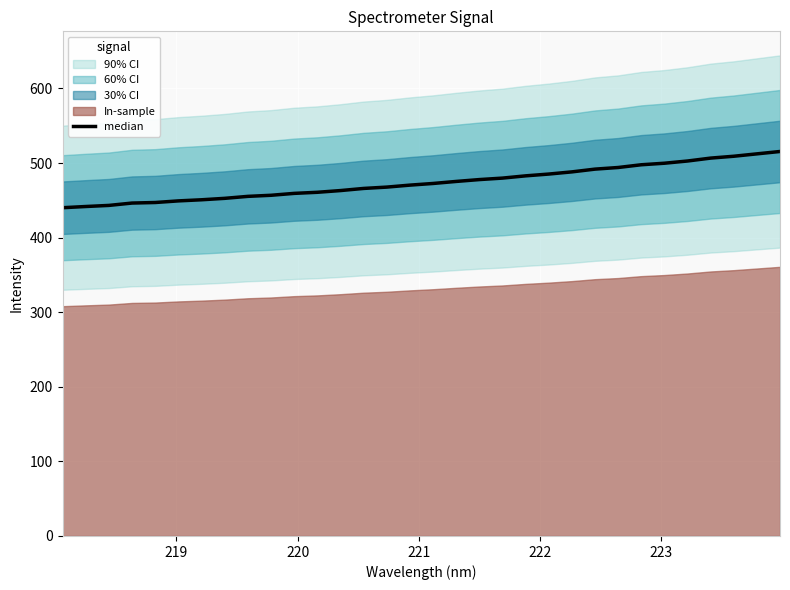

What is the greatest value displayed?

515.5